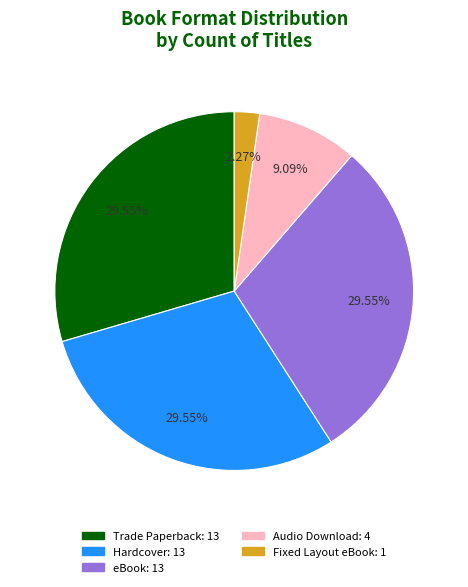

Do Trade Paperback and Audio Download together represent more than half of the pie?

No